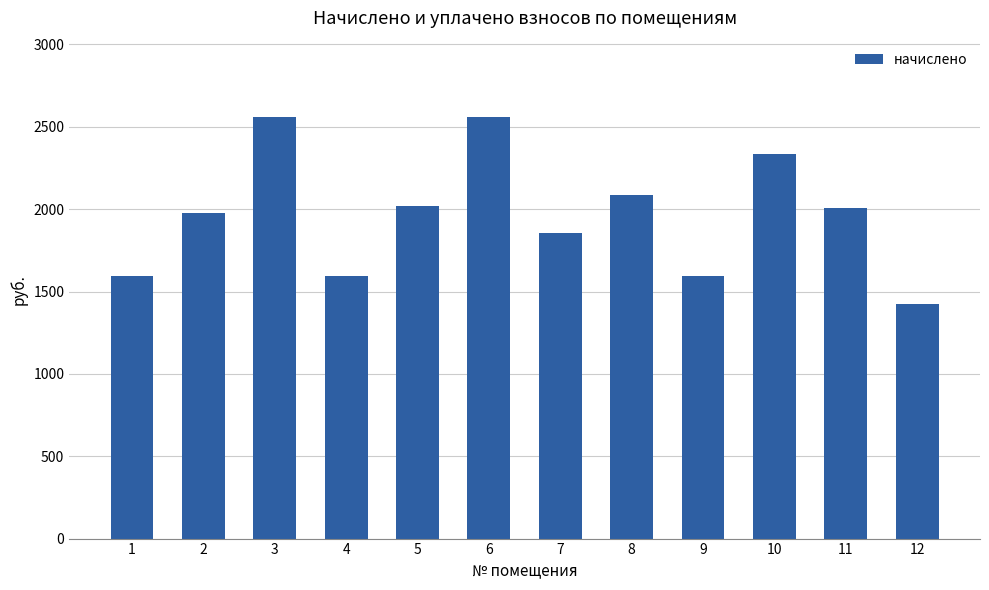

The chart shows a value of 1594.1 at 1. True or false?

True